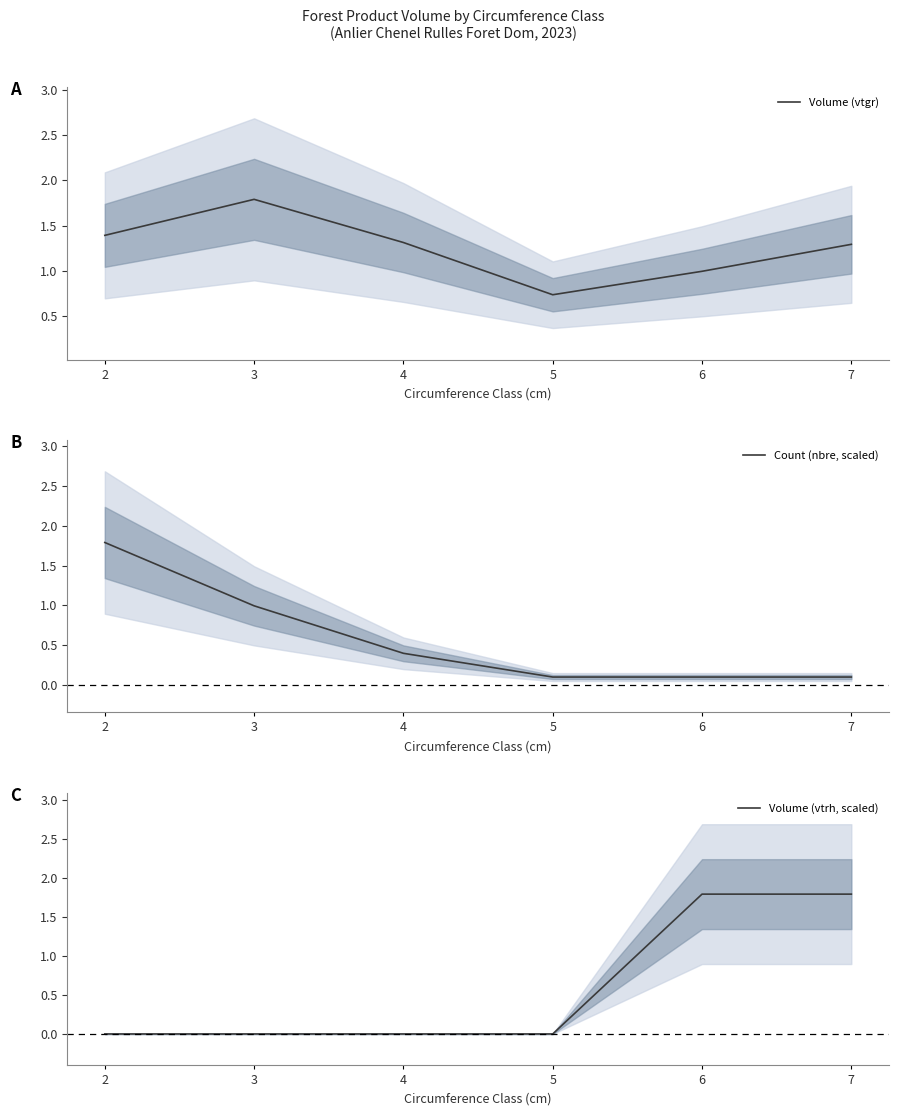

What are all the series names shown in the legend?

Volume (vtgr), Count (nbre, scaled), Volume (vtrh, scaled)